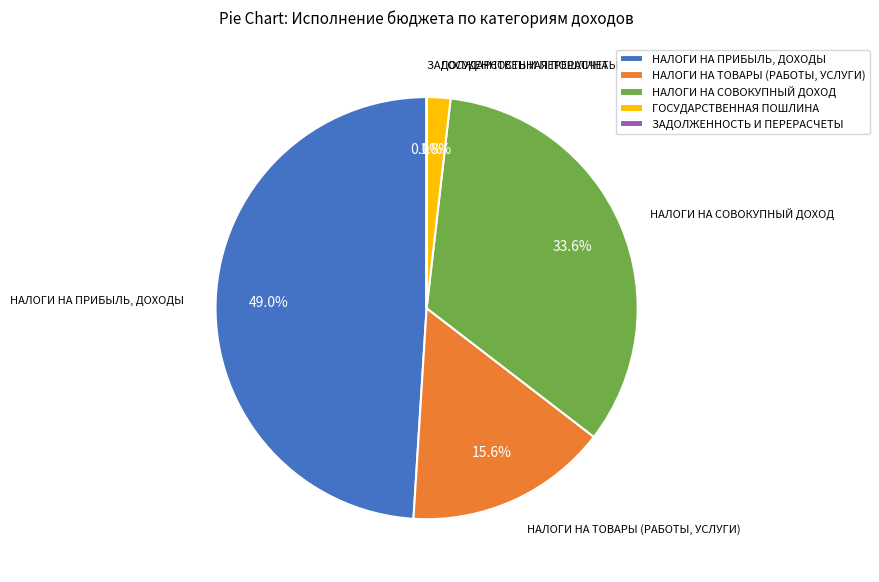

Is it true that НАЛОГИ НА ПРИБЫЛЬ, ДОХОДЫ is 62% of the pie?

False